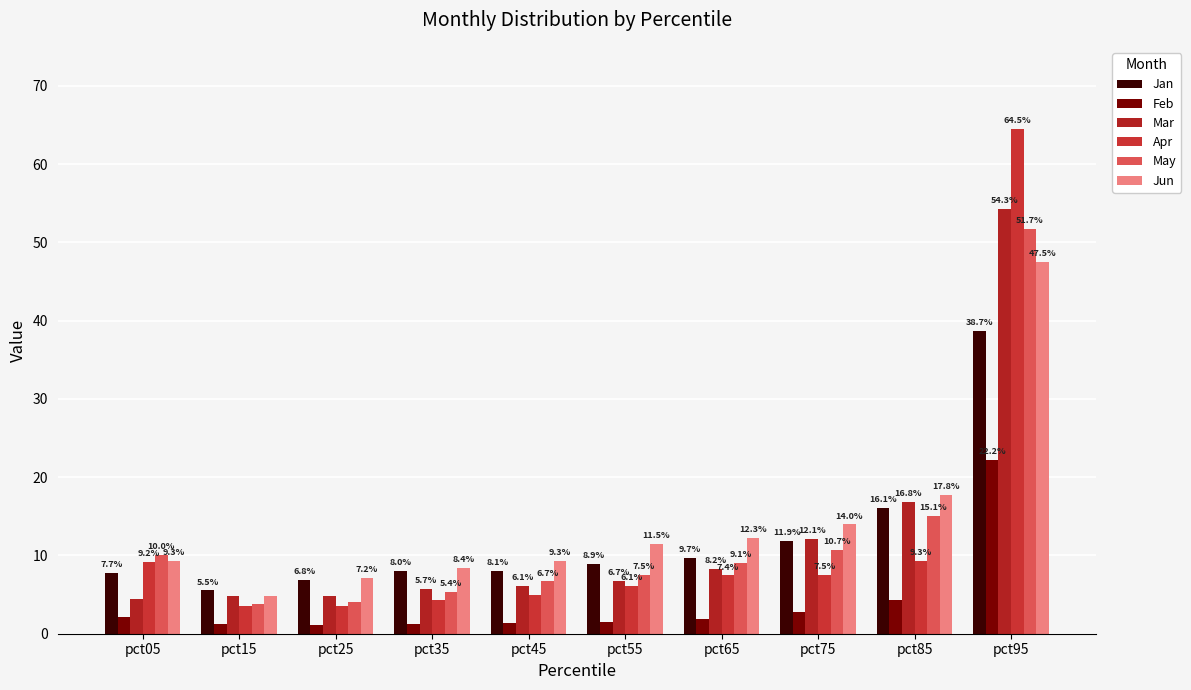

Which has a higher value, pct35 or pct95?

pct95